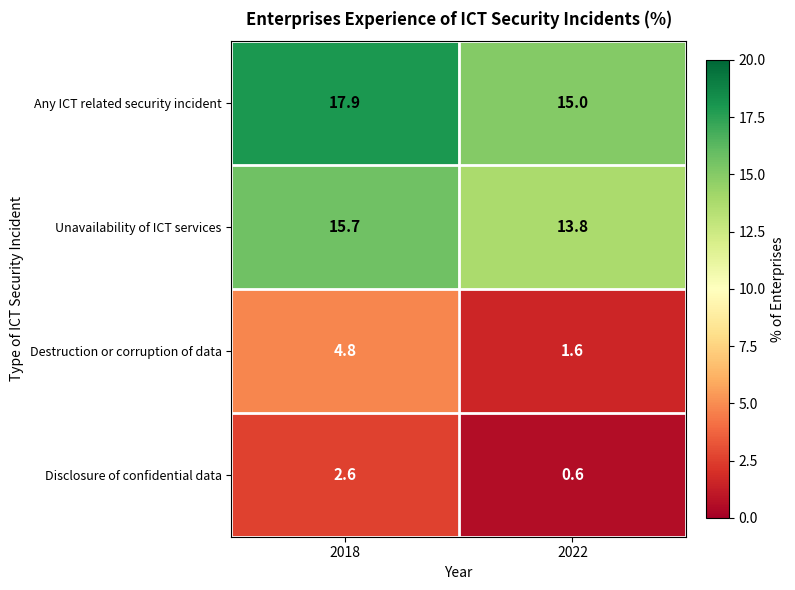

How many distinct data groups are displayed?

4